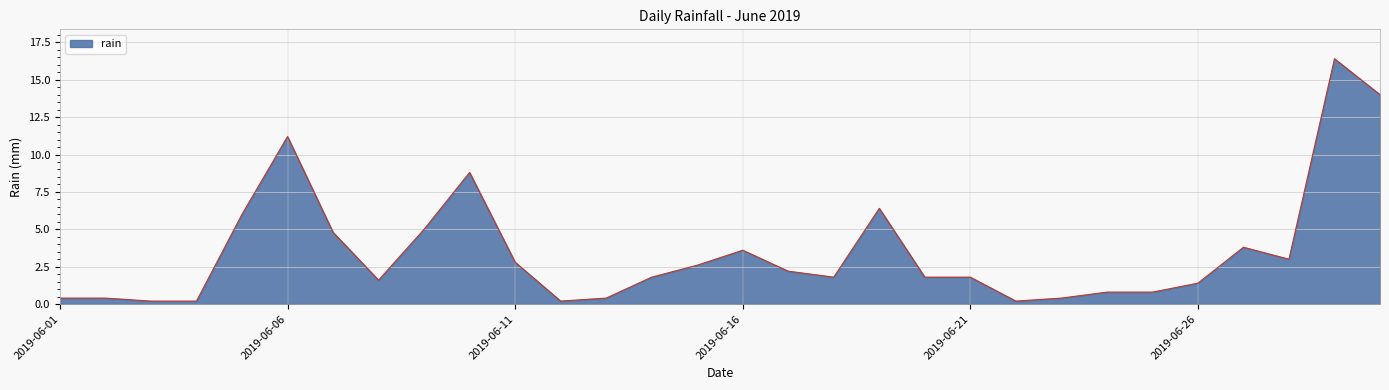

What is the greatest value displayed?

16.4